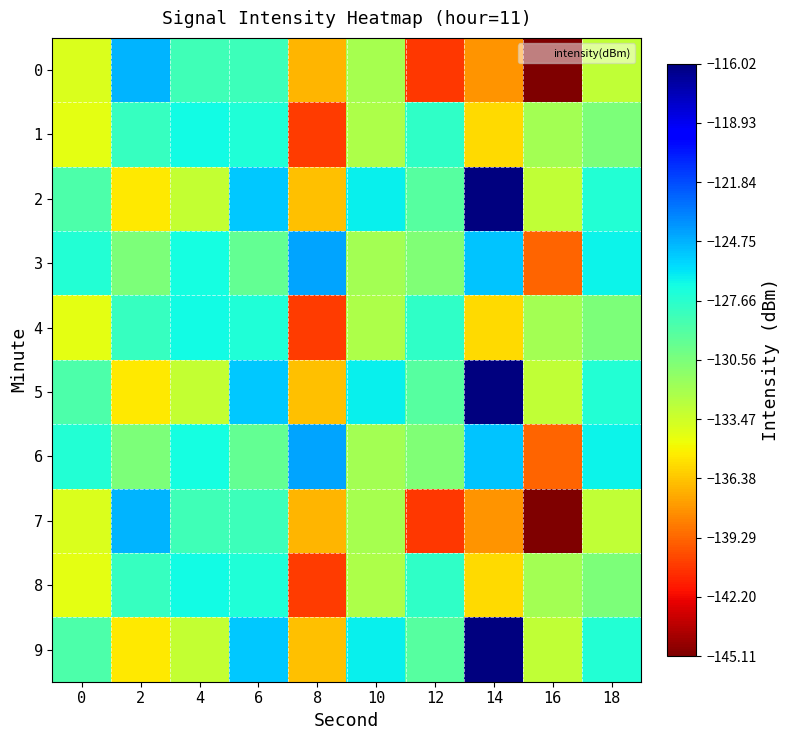

Rank the series by their maximum value, from highest to lowest.

2, 5, 9, 3, 6, 0, 7, 1, 4, 8